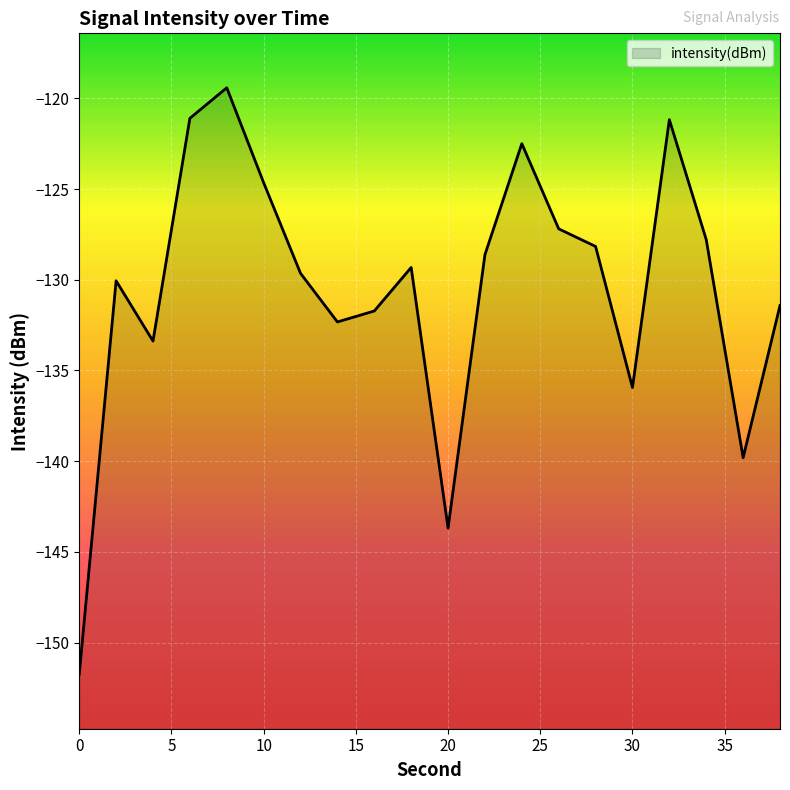

How many values are below -129?

11